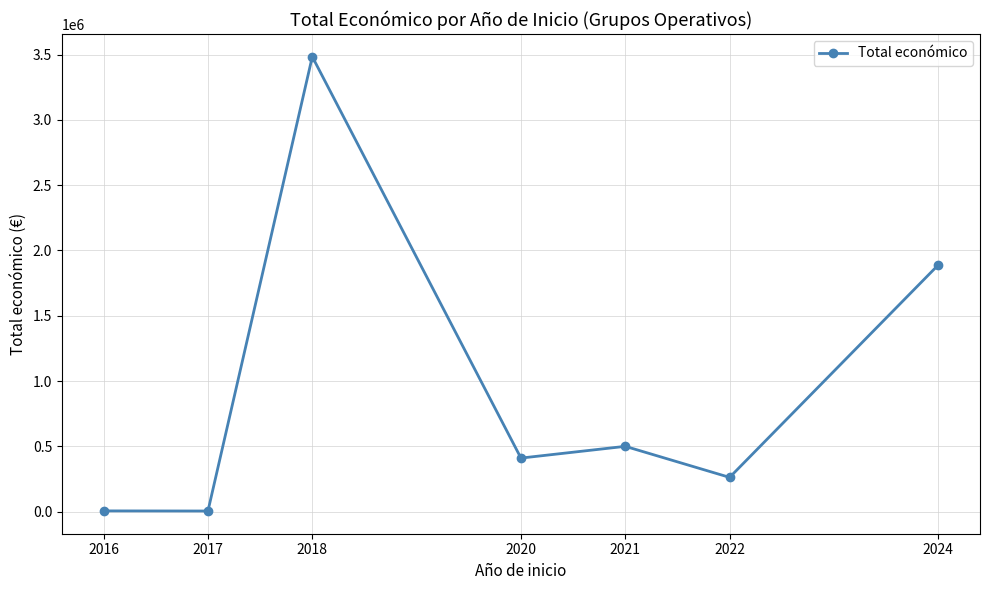

The value at 2022 is 262332. True or false?

True